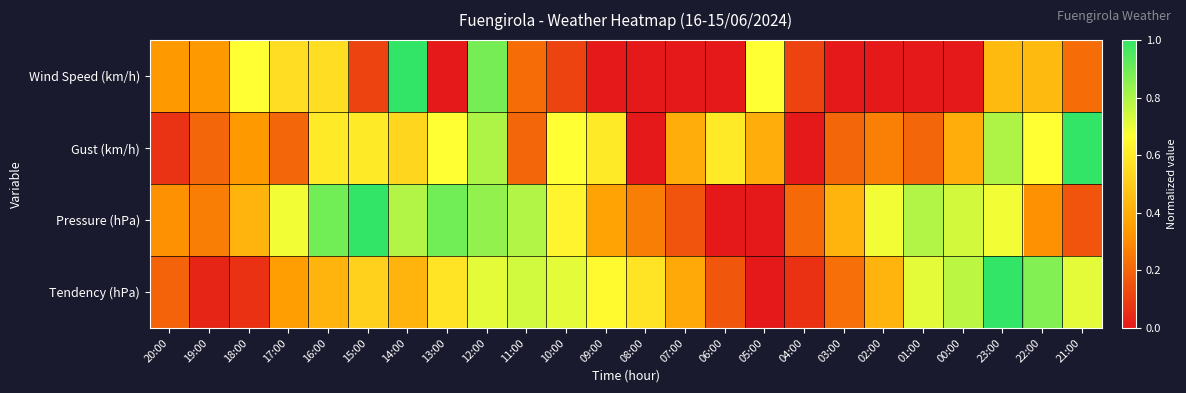

Reading right to left, list all the values displayed in this chart.

Wind Speed (km/h): 21:00=0.2	22:00=0.4	23:00=0.4	00:00=0.0	01:00=0.0	02:00=0.0	03:00=0.0	04:00=0.1	05:00=0.7	06:00=0.0	07:00=0.0	08:00=0.0	09:00=0.0	10:00=0.1	11:00=0.2	12:00=0.9	13:00=0.0	14:00=1.0	15:00=0.1	16:00=0.6	17:00=0.6	18:00=0.7	19:00=0.3	20:00=0.3
Gust (km/h): 21:00=1.0	22:00=0.7	23:00=0.8	00:00=0.4	01:00=0.2	02:00=0.3	03:00=0.2	04:00=0.0	05:00=0.4	06:00=0.6	07:00=0.4	08:00=0.0	09:00=0.6	10:00=0.7	11:00=0.2	12:00=0.8	13:00=0.7	14:00=0.5	15:00=0.6	16:00=0.6	17:00=0.2	18:00=0.3	19:00=0.2	20:00=0.1
Pressure (hPa): 21:00=0.2	22:00=0.3	23:00=0.7	00:00=0.7	01:00=0.8	02:00=0.7	03:00=0.4	04:00=0.2	05:00=0.0	06:00=0.0	07:00=0.2	08:00=0.3	09:00=0.4	10:00=0.6	11:00=0.8	12:00=0.8	13:00=0.9	14:00=0.8	15:00=1.0	16:00=0.9	17:00=0.7	18:00=0.4	19:00=0.3	20:00=0.3
Tendency (hPa): 21:00=0.7	22:00=0.9	23:00=1.0	00:00=0.8	01:00=0.7	02:00=0.4	03:00=0.2	04:00=0.1	05:00=0.0	06:00=0.2	07:00=0.4	08:00=0.6	09:00=0.6	10:00=0.7	11:00=0.7	12:00=0.7	13:00=0.6	14:00=0.4	15:00=0.5	16:00=0.4	17:00=0.4	18:00=0.1	19:00=0.0	20:00=0.2